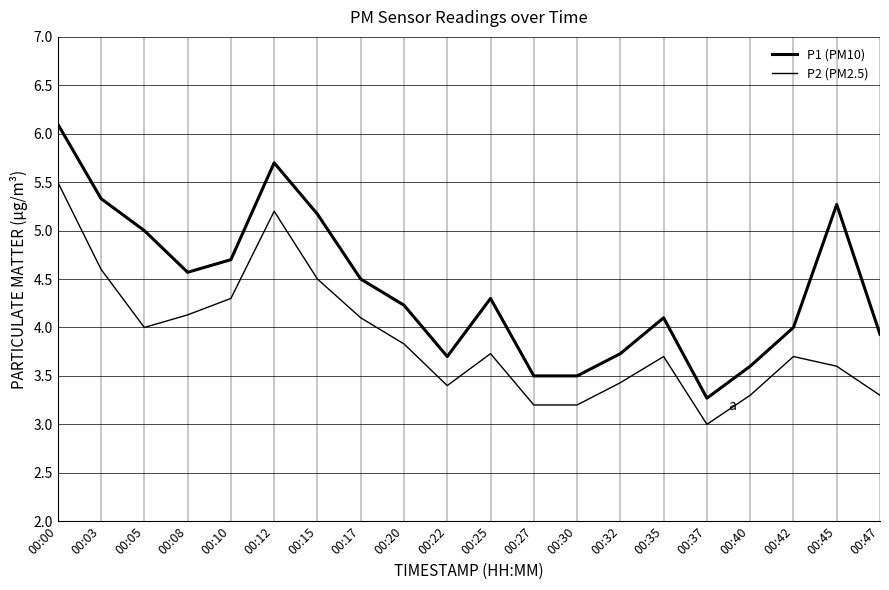

Reading right to left, list all the values displayed in this chart.

P1 (PM10): 00:47=3.9	00:45=5.3	00:42=4.0	00:40=3.6	00:37=3.3	00:35=4.1	00:32=3.7	00:30=3.5	00:27=3.5	00:25=4.3	00:22=3.7	00:20=4.2	00:17=4.5	00:15=5.2	00:12=5.7	00:10=4.7	00:08=4.6	00:05=5.0	00:03=5.3	00:00=6.1
P2 (PM2.5): 00:47=3.3	00:45=3.6	00:42=3.7	00:40=3.3	00:37=3.0	00:35=3.7	00:32=3.4	00:30=3.2	00:27=3.2	00:25=3.7	00:22=3.4	00:20=3.8	00:17=4.1	00:15=4.5	00:12=5.2	00:10=4.3	00:08=4.1	00:05=4.0	00:03=4.6	00:00=5.5